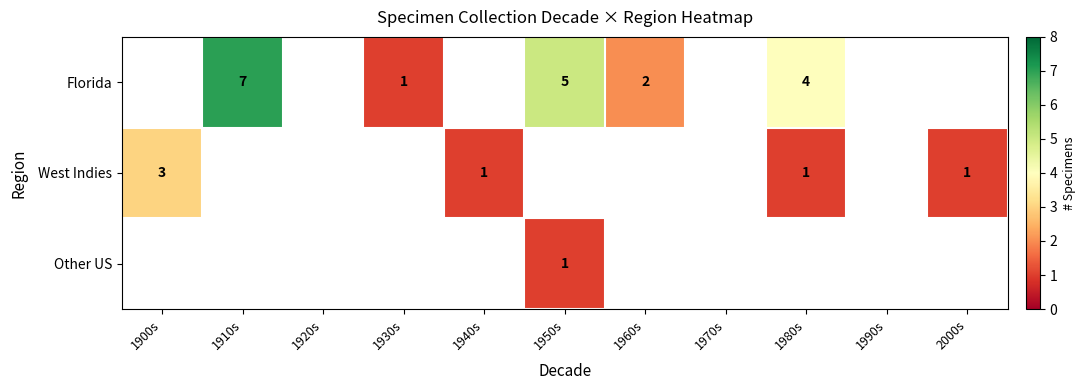

Is it true that West Indies equals 2 at 2000s?

False